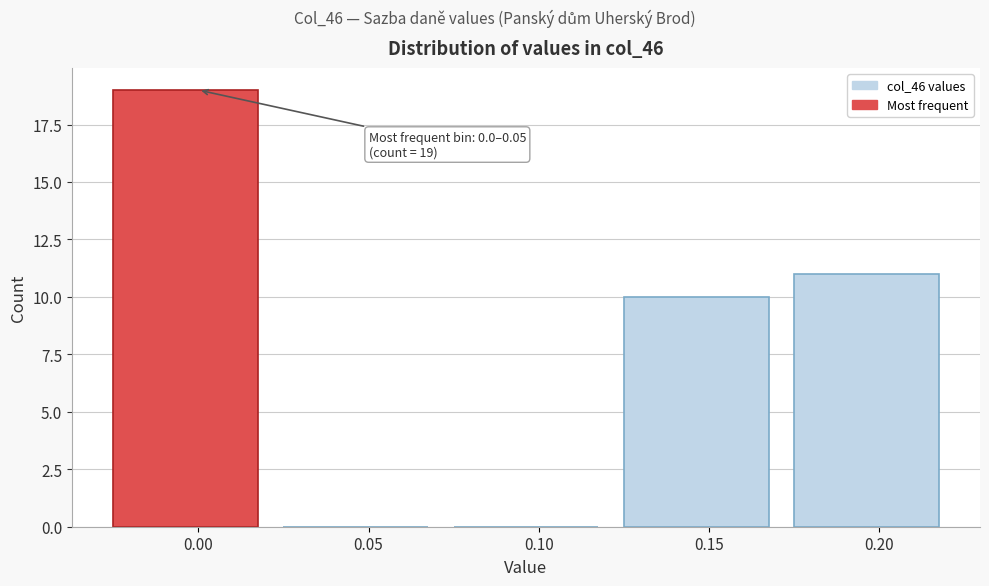

Reading left to right, what are all the values shown in this chart?

0.00=19	0.05=0	0.10=0	0.15=10	0.20=11